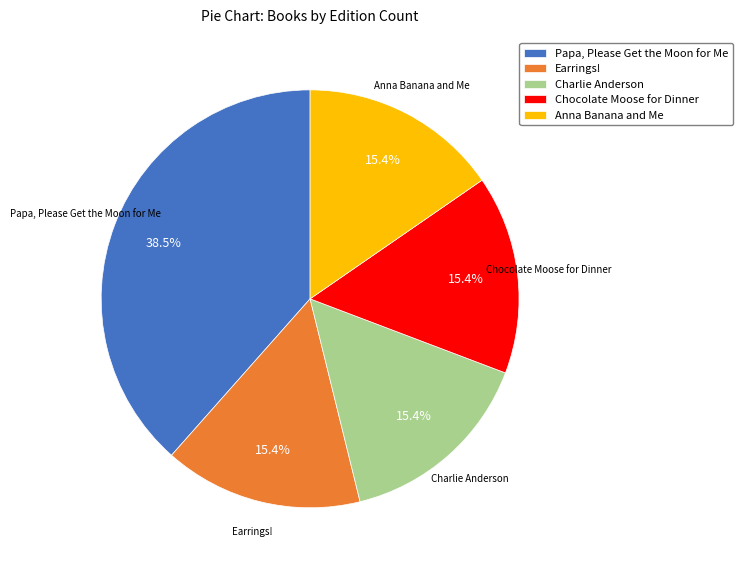

What is the largest slice in the pie chart?

Papa, Please Get the Moon for Me